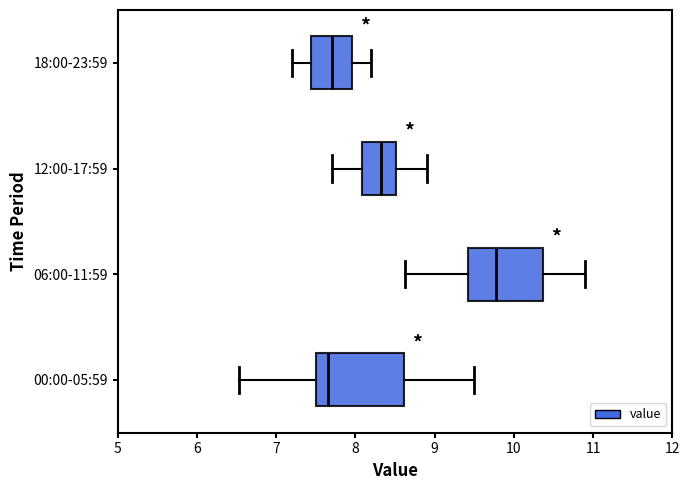

Reading bottom to top, transcribe this box plot: for each box, give where its median line is, the range the box spans, and where its two whiskers end, as read against the x-axis. The values are not printed on the chart, so give them approximately, as read against the axis.

00:00-05:59: median 7.7, box 7.5 to 8.6, whiskers 6.5 to 9.5
06:00-11:59: median 9.8, box 9.4 to 10.4, whiskers 8.6 to 10.9
12:00-17:59: median 8.3, box 8.1 to 8.5, whiskers 7.7 to 8.9
18:00-23:59: median 7.7, box 7.4 to 8.0, whiskers 7.2 to 8.2